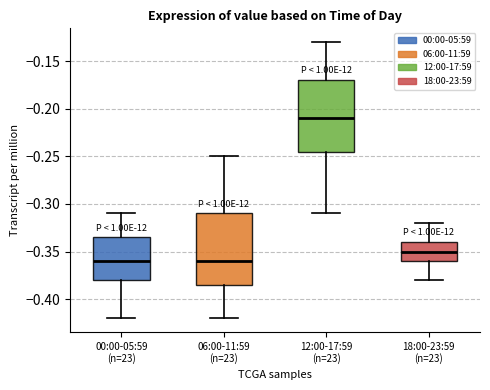

Reading left to right, transcribe this box plot: for each box, give where its median line is, the range the box spans, and where its two whiskers end, as read against the y-axis. The values are not printed on the chart, so give them approximately, as read against the axis.

00:00-05:59 (n=23): median -0.360, box -0.380 to -0.335, whiskers -0.420 to -0.310
06:00-11:59 (n=23): median -0.360, box -0.385 to -0.310, whiskers -0.420 to -0.250
12:00-17:59 (n=23): median -0.210, box -0.245 to -0.170, whiskers -0.310 to -0.130
18:00-23:59 (n=23): median -0.350, box -0.360 to -0.340, whiskers -0.380 to -0.320